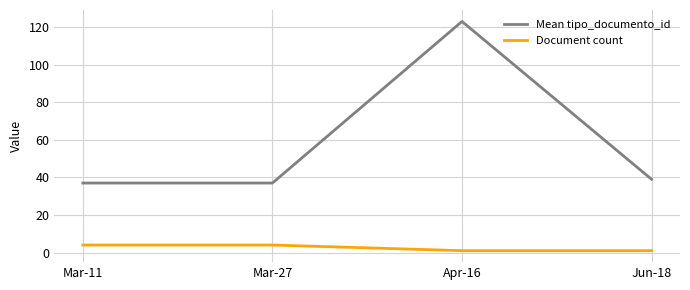

What is the average value of the Mean tipo_documento_id series?

59